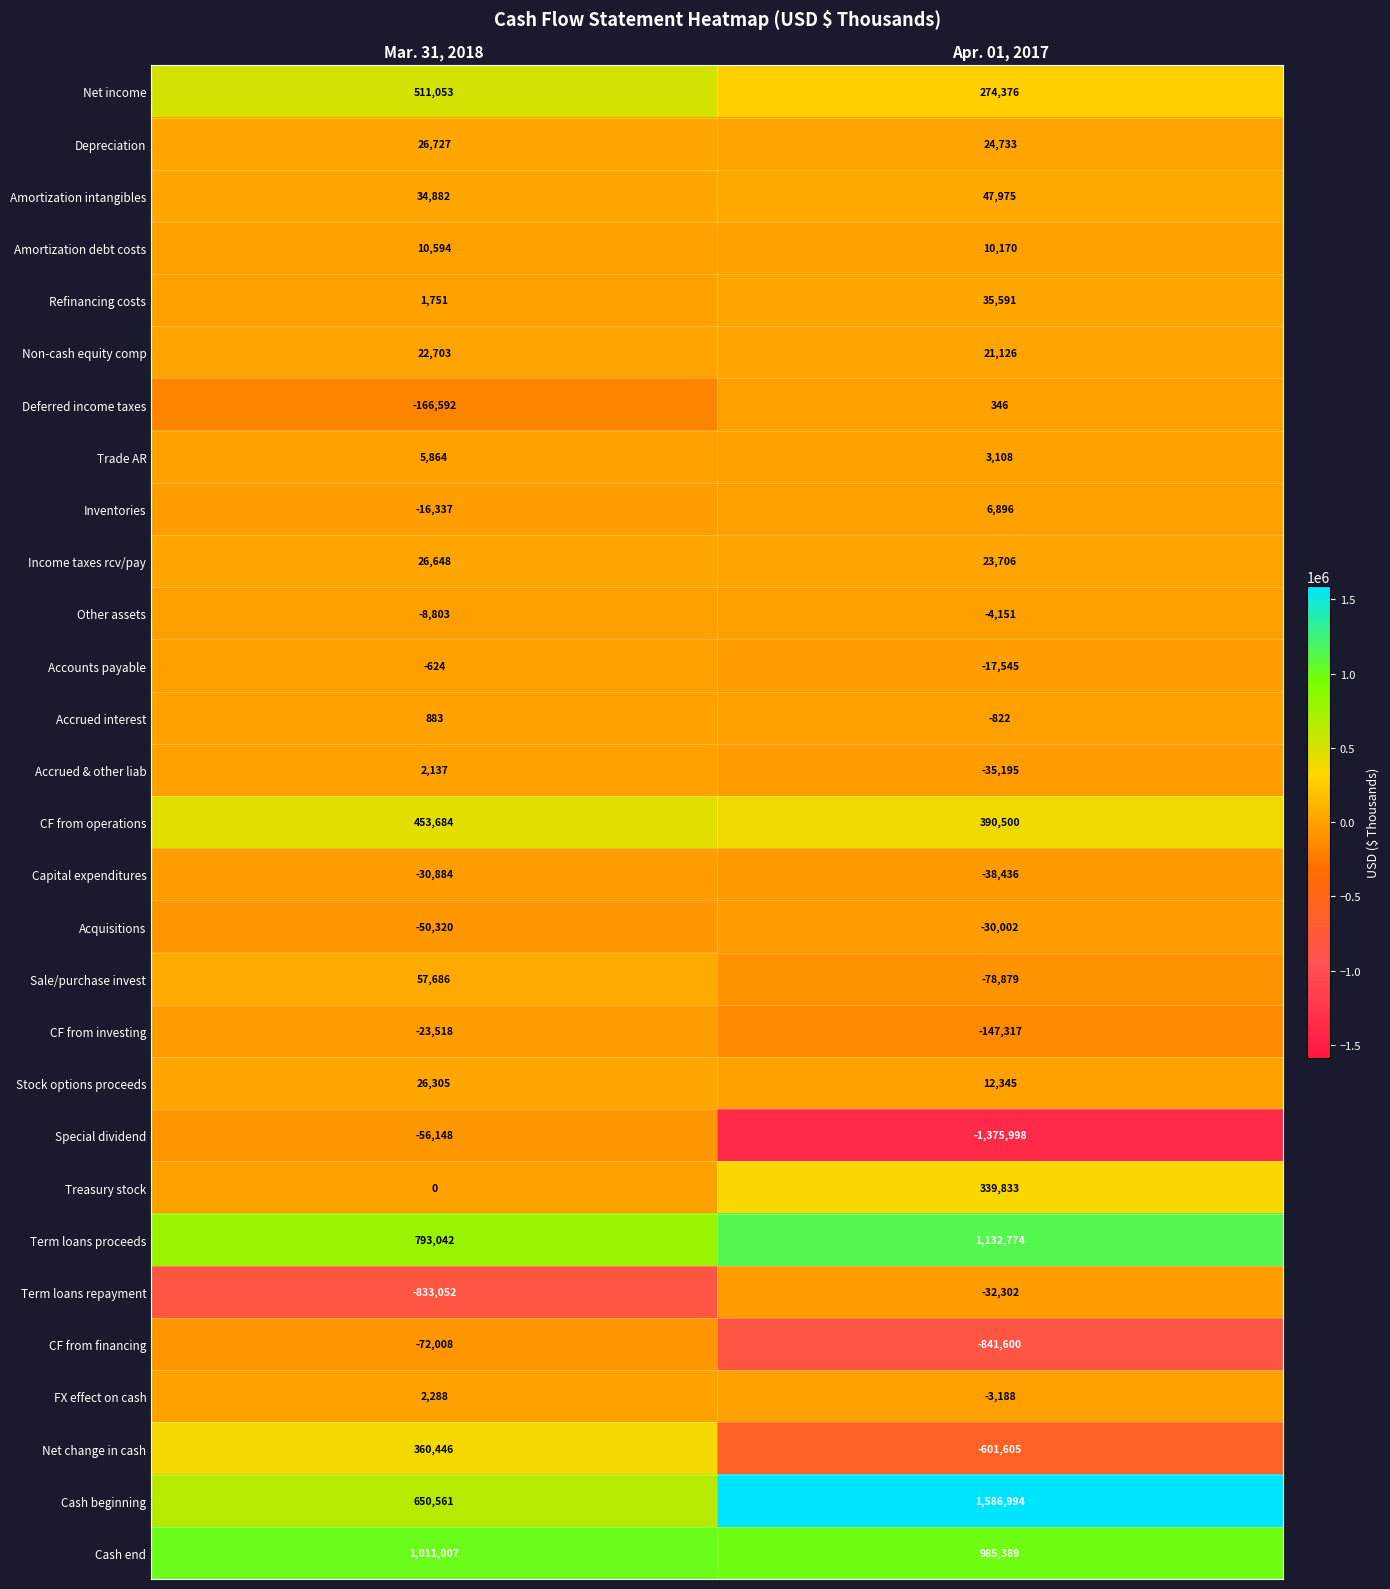

At how many categories does at least one series exceed 749113?

2